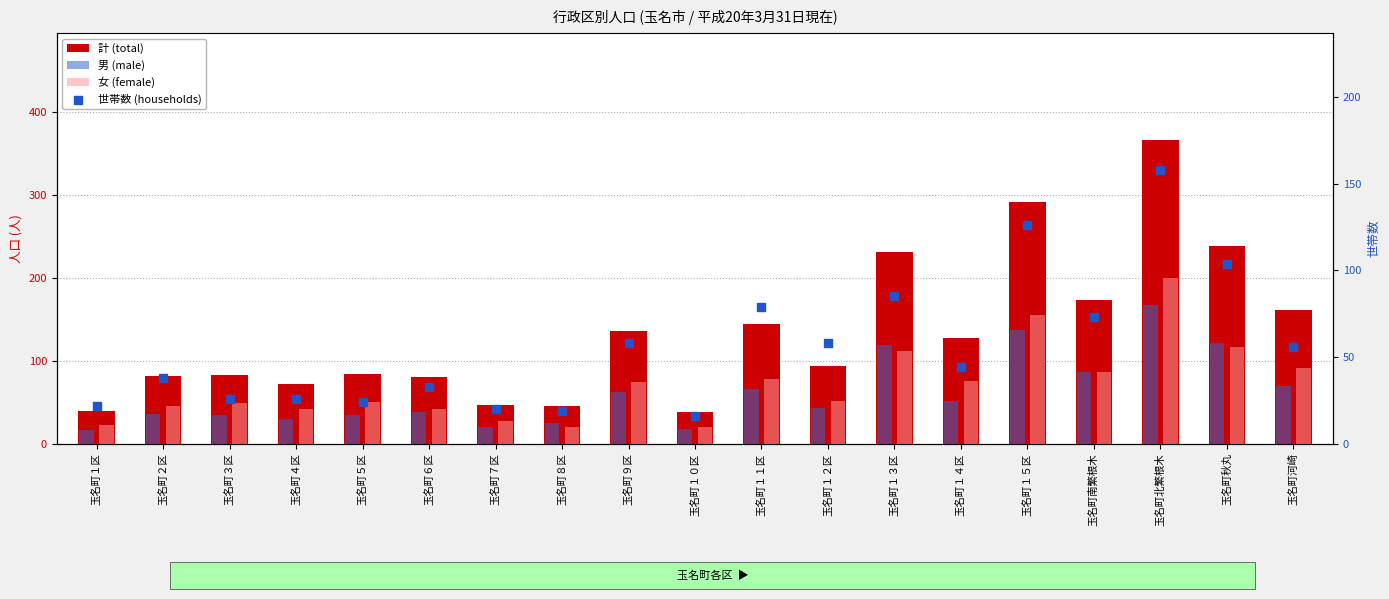

Which series reaches the maximum Y coordinate?

計 (total)